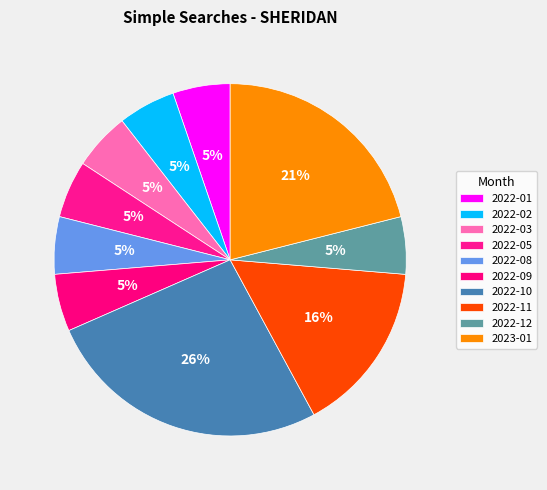

What is the largest slice in the pie chart?

2022-10